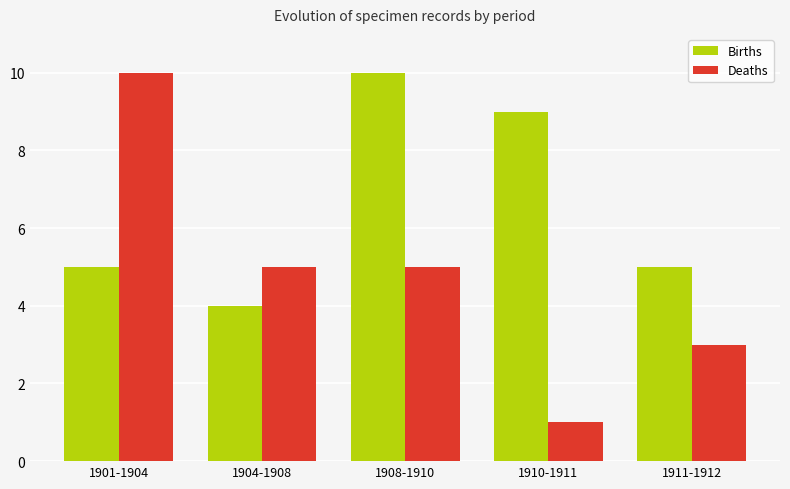

Reading left to right, list all the values displayed in this chart.

Births: 1901-1904=5	1904-1908=4	1908-1910=10	1910-1911=9	1911-1912=5
Deaths: 1901-1904=10	1904-1908=5	1908-1910=5	1910-1911=1	1911-1912=3